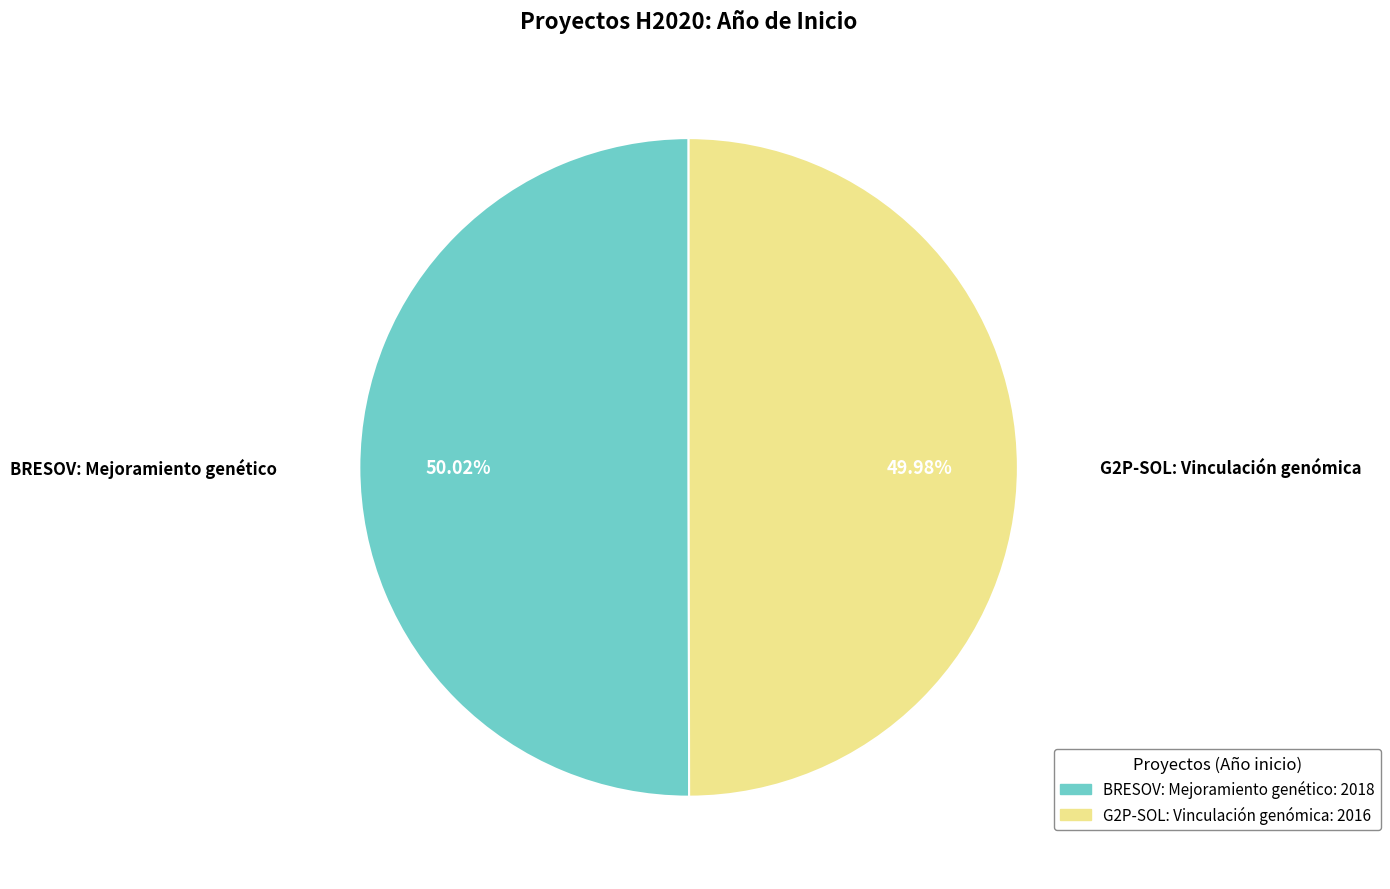

What is the ratio of the value at BRESOV: Mejoramiento genético to the value at G2P-SOL: Vinculación genómica?

1.0